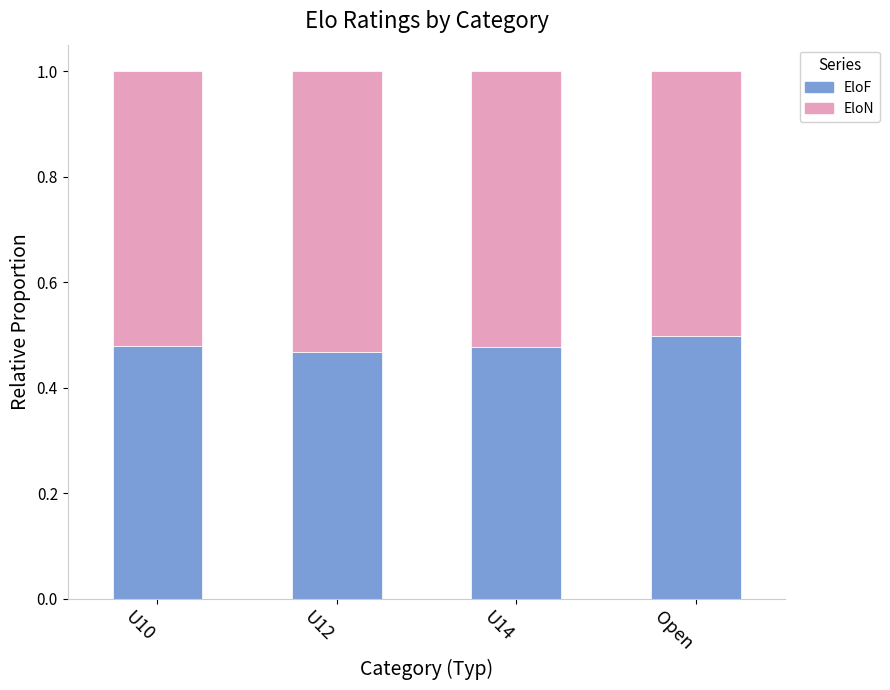

How many data points does each series have?

4